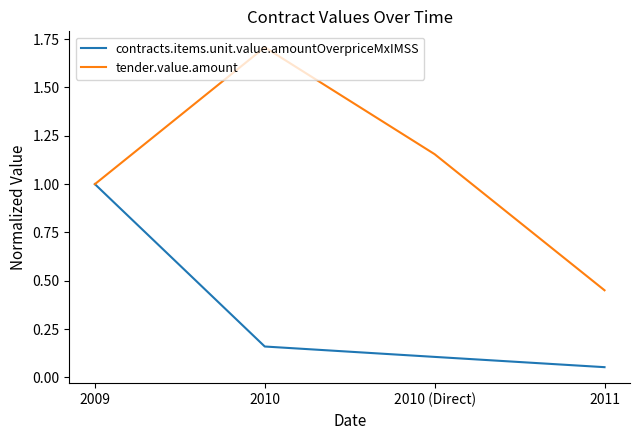

What are all the series names shown in the legend?

contracts.items.unit.value.amountOverpriceMxIMSS, tender.value.amount